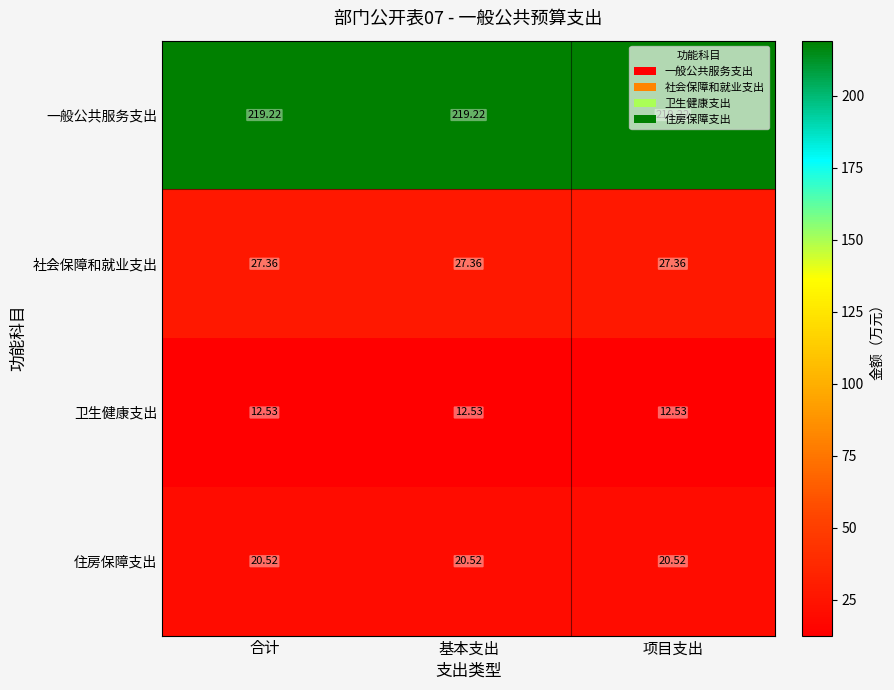

At how many categories does at least one series exceed 28?

3